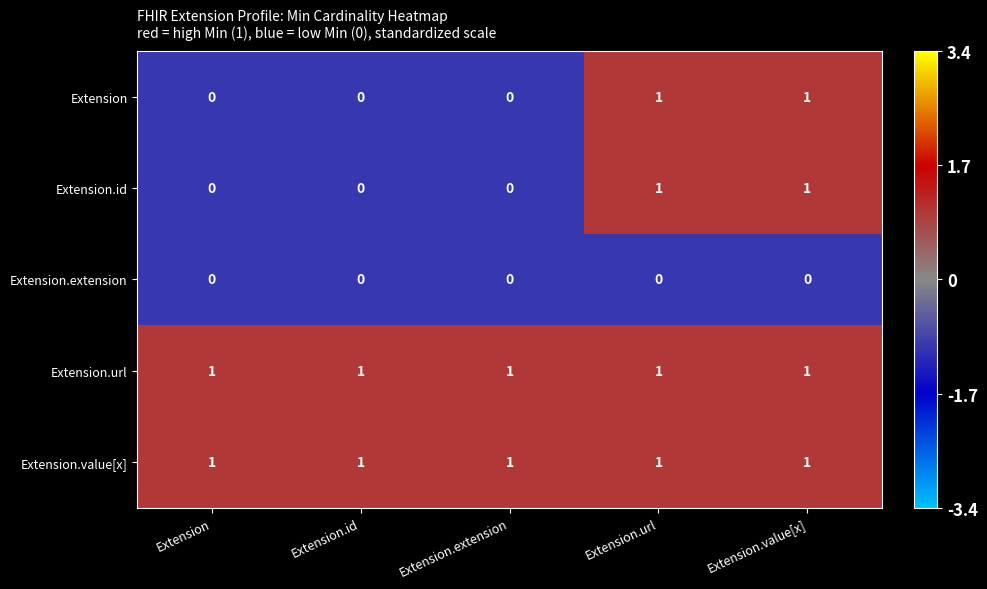

The Extension.id series shows 0 at Extension.extension. True or false?

True